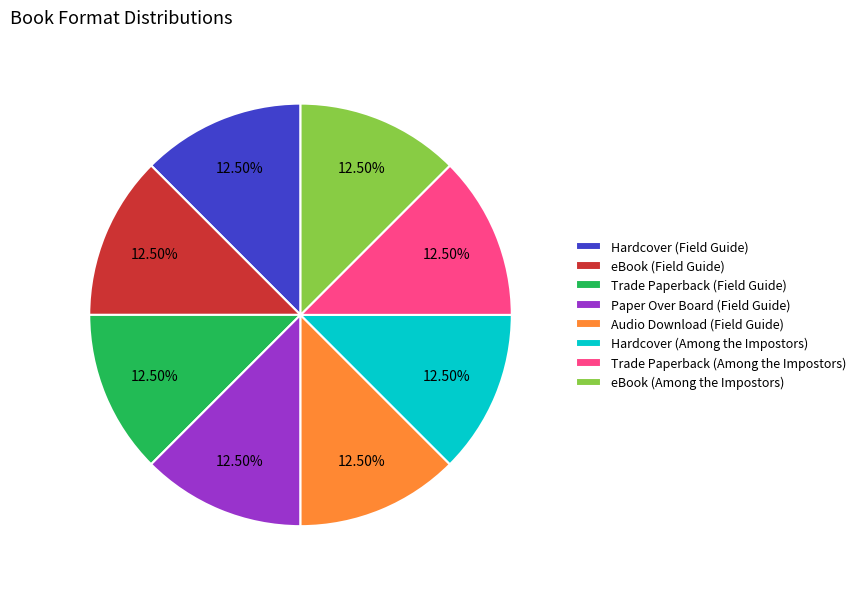

To the nearest percent, what is the average slice percentage?

12%